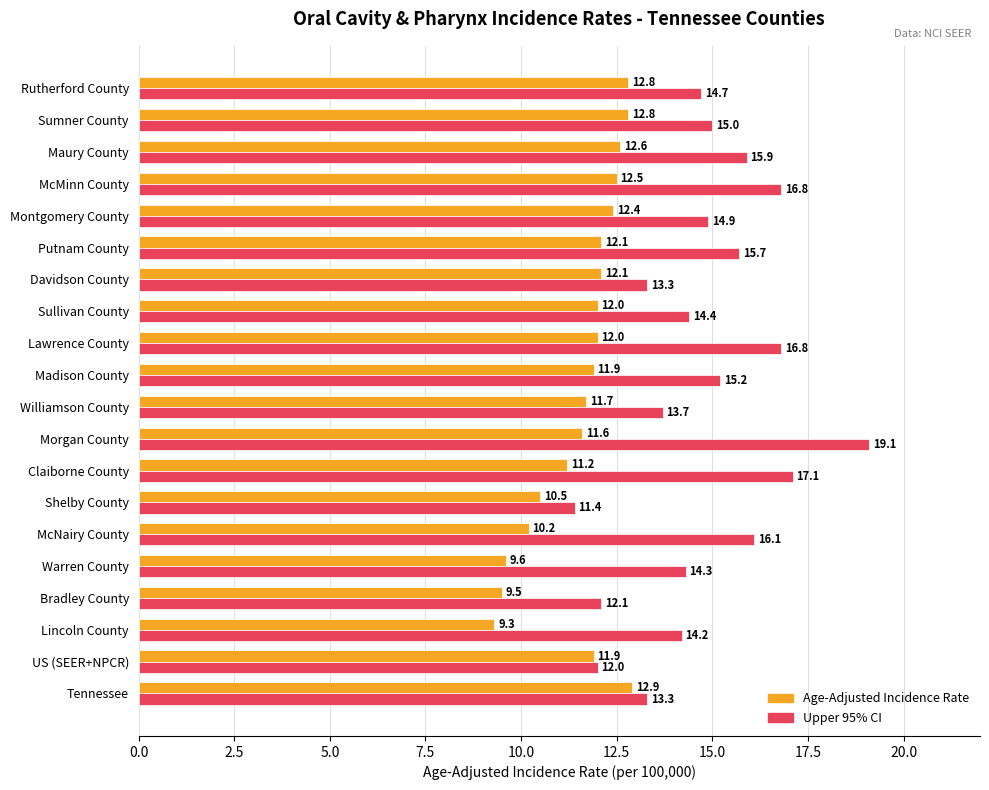

What is the average value of the Age-Adjusted Incidence Rate series?

11.6